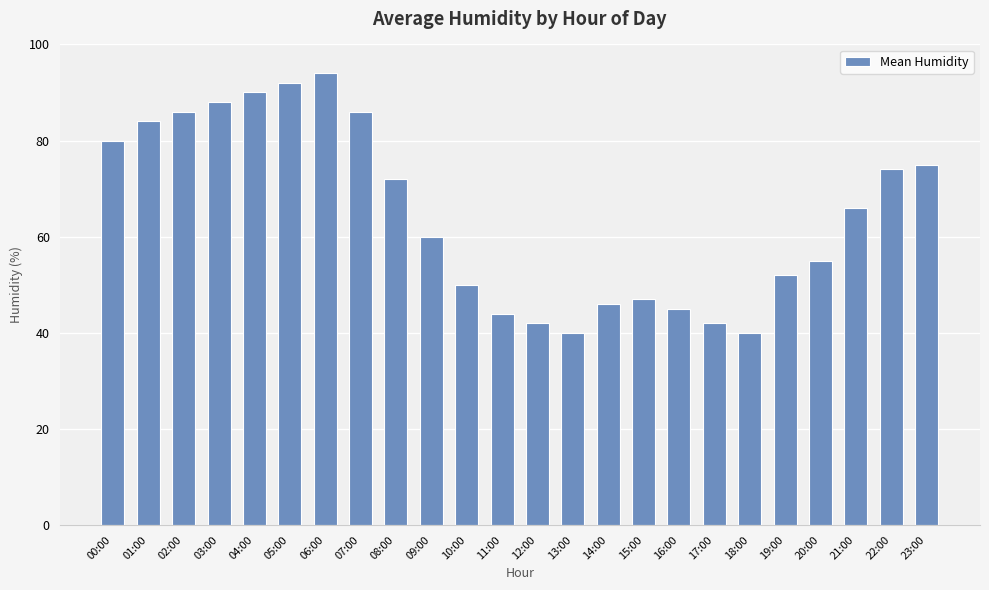

What is the greatest value displayed?

94